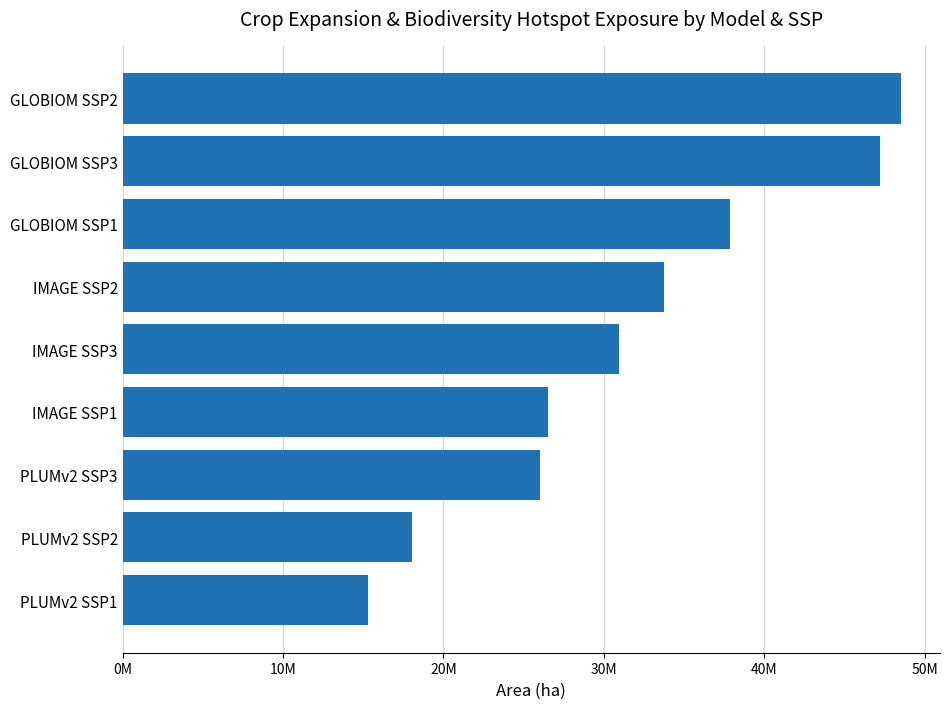

At which label is the value closest to 31929342?

IMAGE SSP3